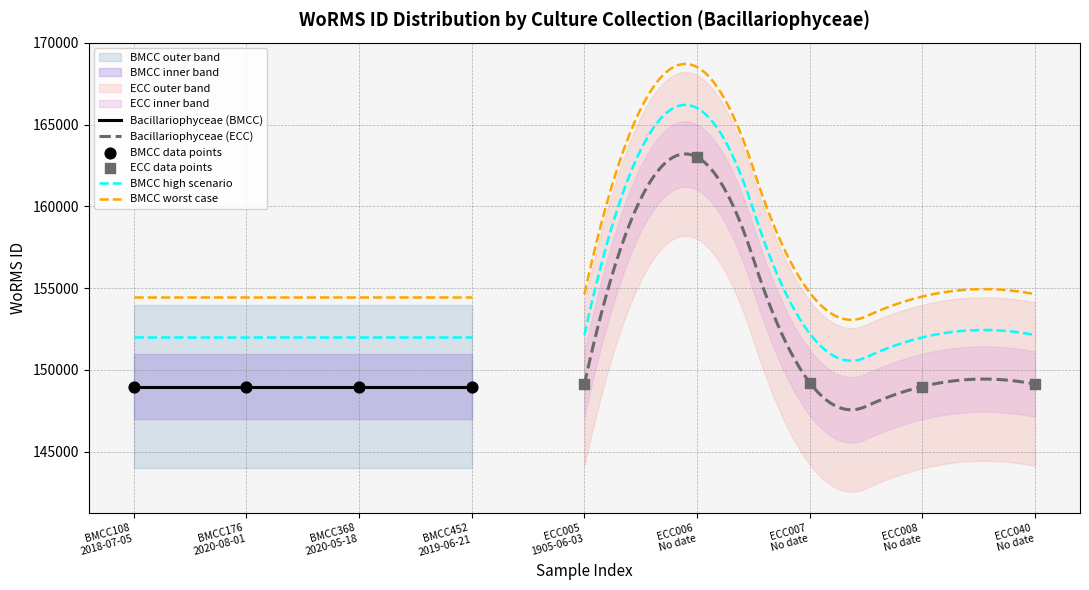

Between ECC040 No date and ECC007 No date, which is larger?

ECC007 No date